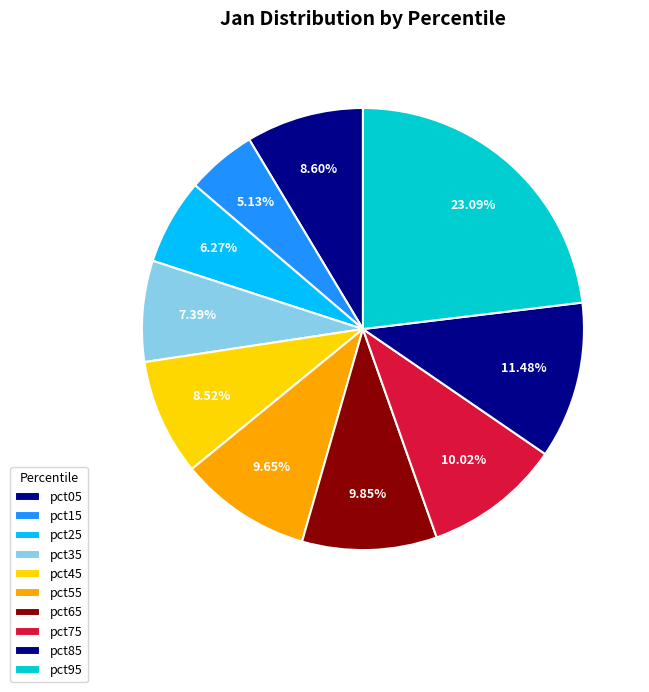

How many segments does this pie chart have?

10